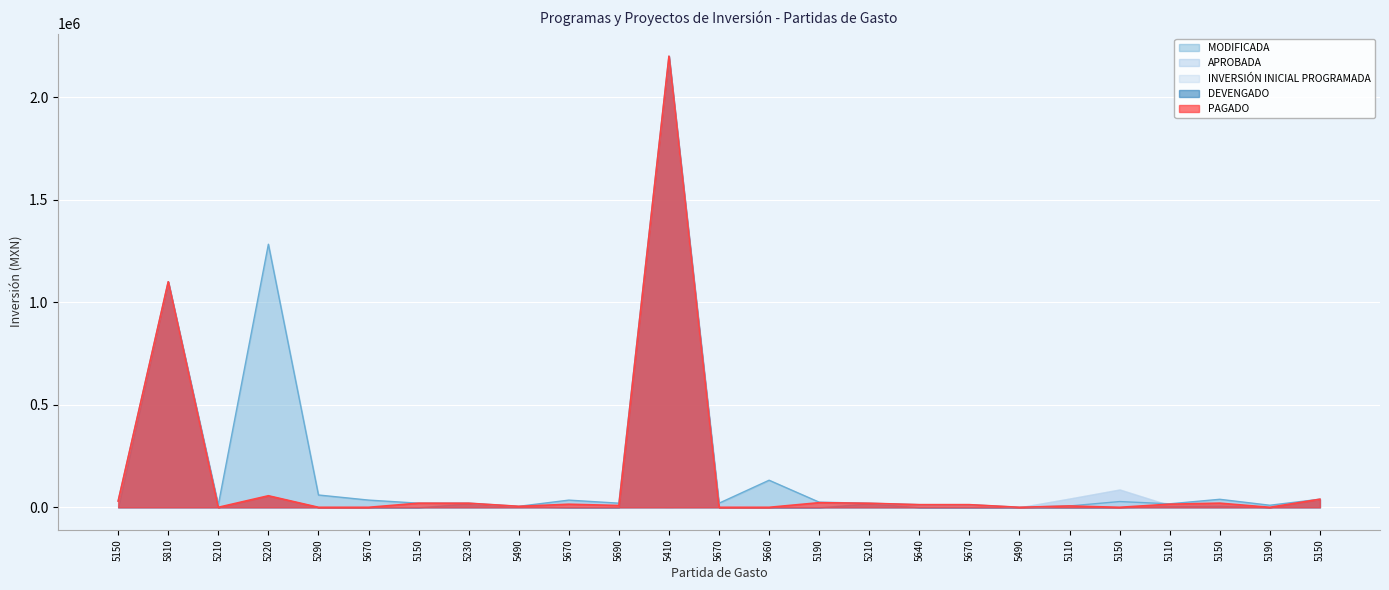

List the labels in order of INVERSIÓN INICIAL PROGRAMADA value, smallest first.

5150, 5810, 5210, 5220, 5290, 5150, 5230, 5490, 5410, 5660, 5190, 5210, 5640, 5670, 5490, 5190, 5150, 5110, 5670, 5150, 5670, 5690, 5670, 5110, 5150